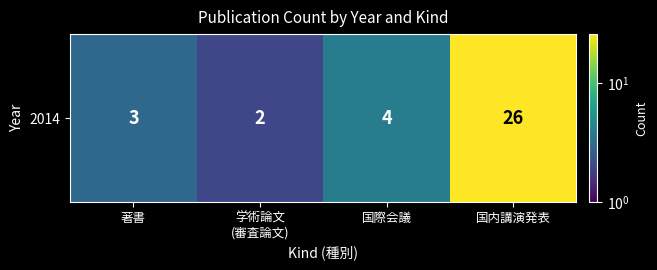

Count the number of data series in this chart.

1